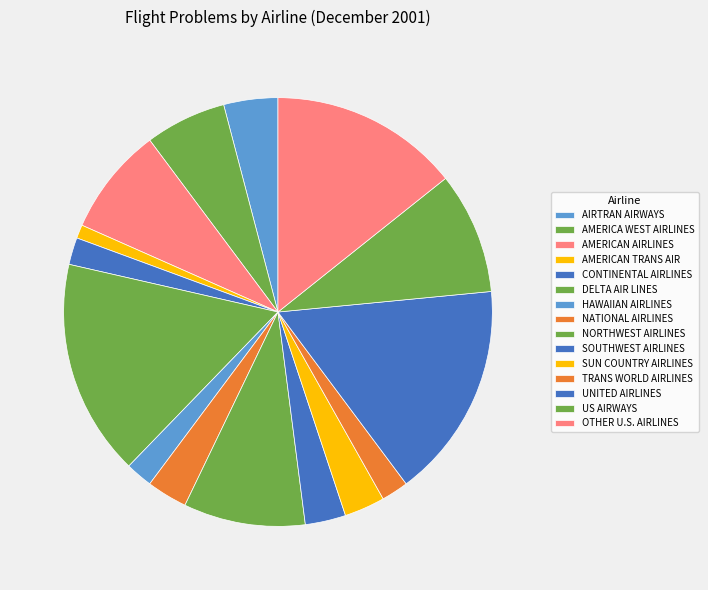

Is OTHER U.S. AIRLINES the majority of the pie?

No